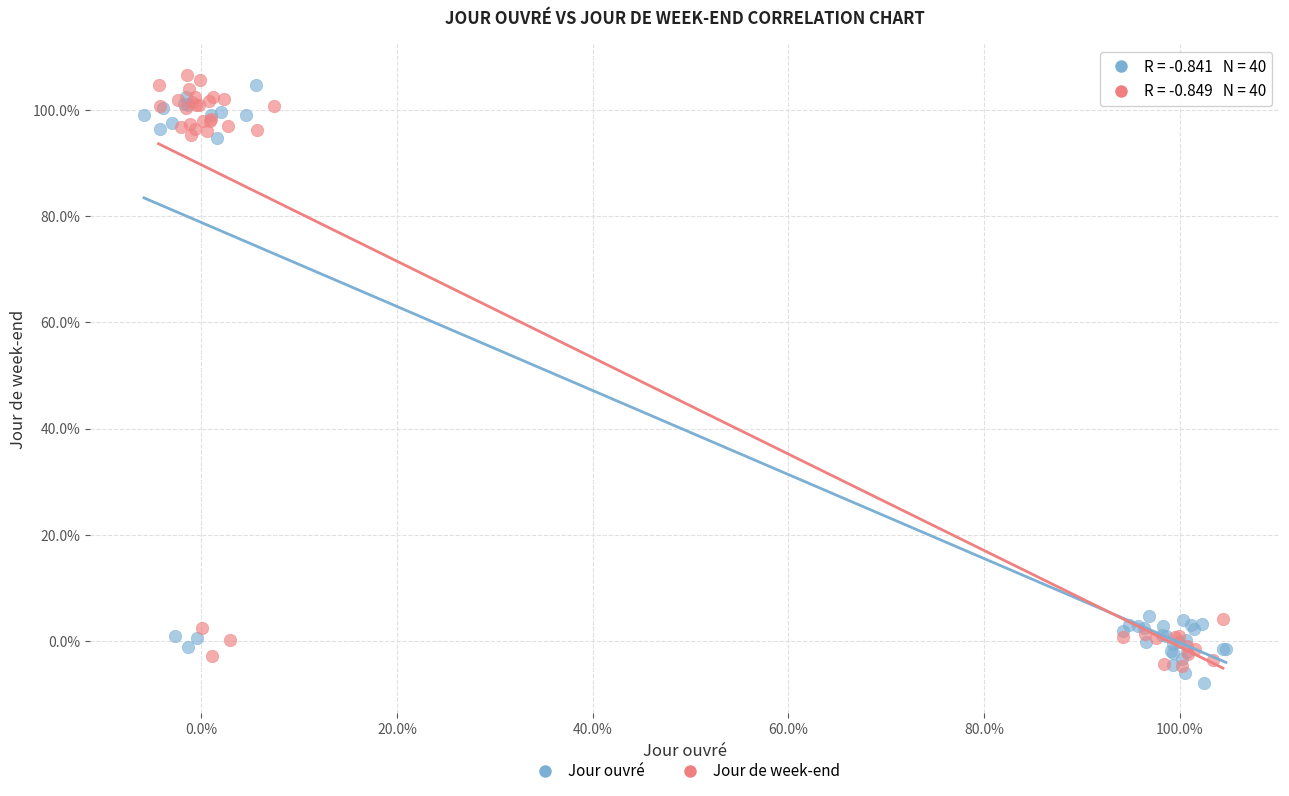

What are all the series names shown in the legend?

Jour ouvré, Jour de week-end